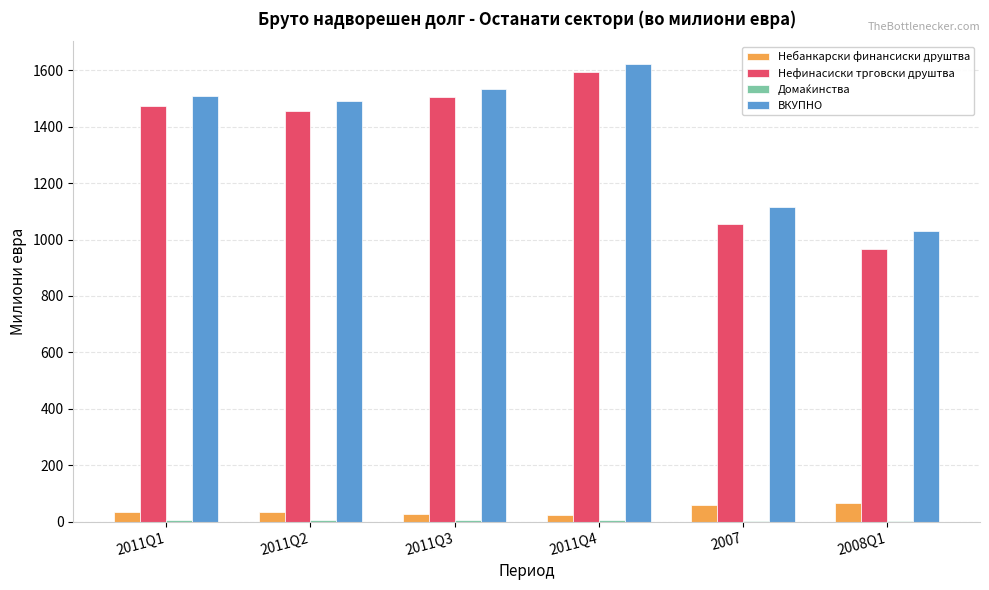

The value of Нефинасиски трговски друштва at 2011Q3 is 500.7. True or false?

False